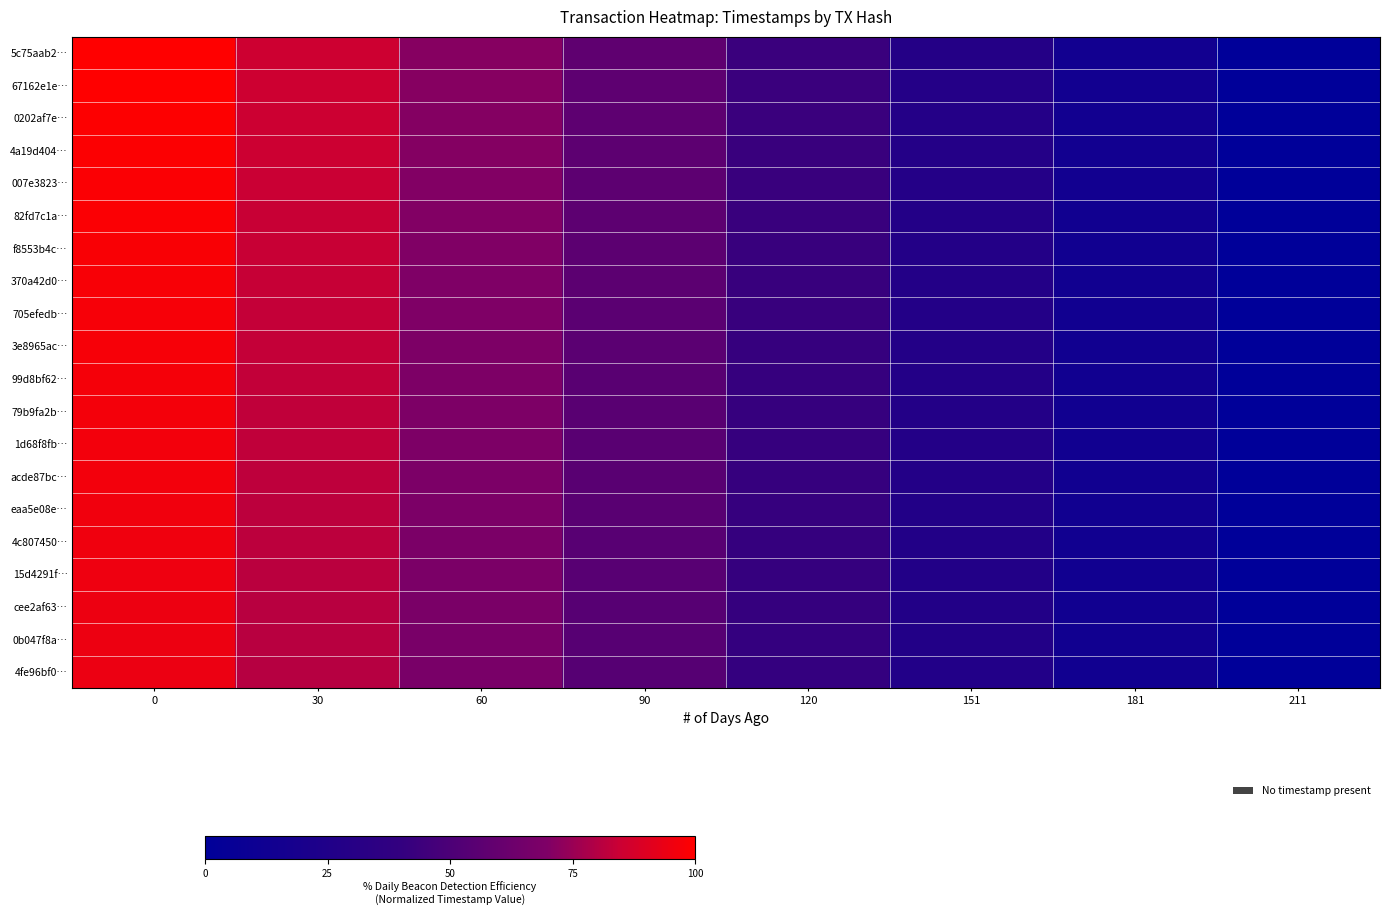

What is the difference between the highest and lowest values at 30?

4.9